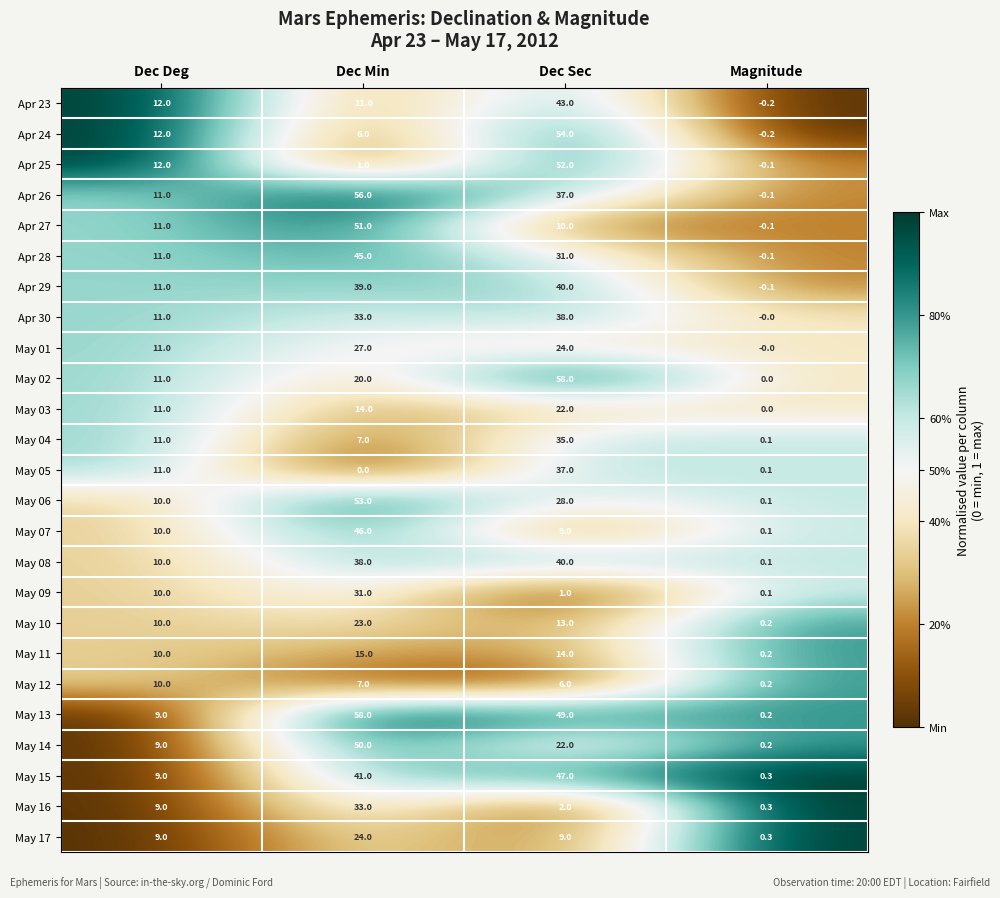

Which category has the lowest value in the May 09 series?

Magnitude